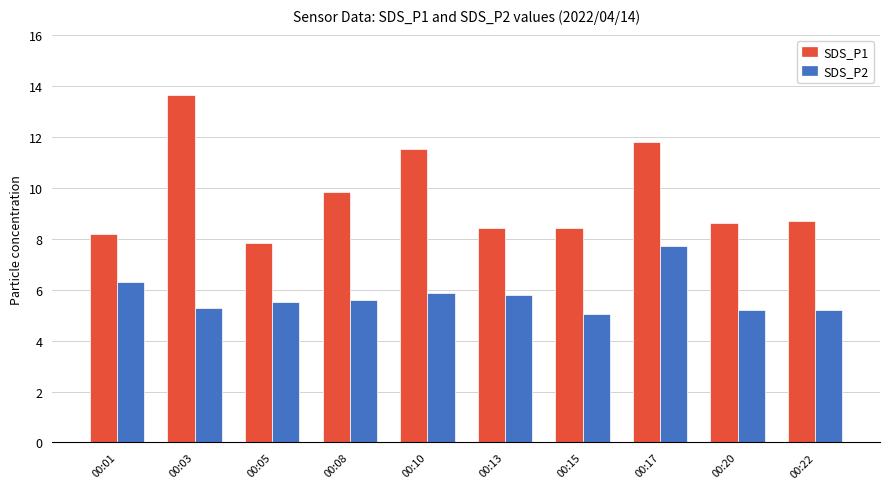

What is the sum of the SDS_P1 values at 00:15 and 00:08?

18.2